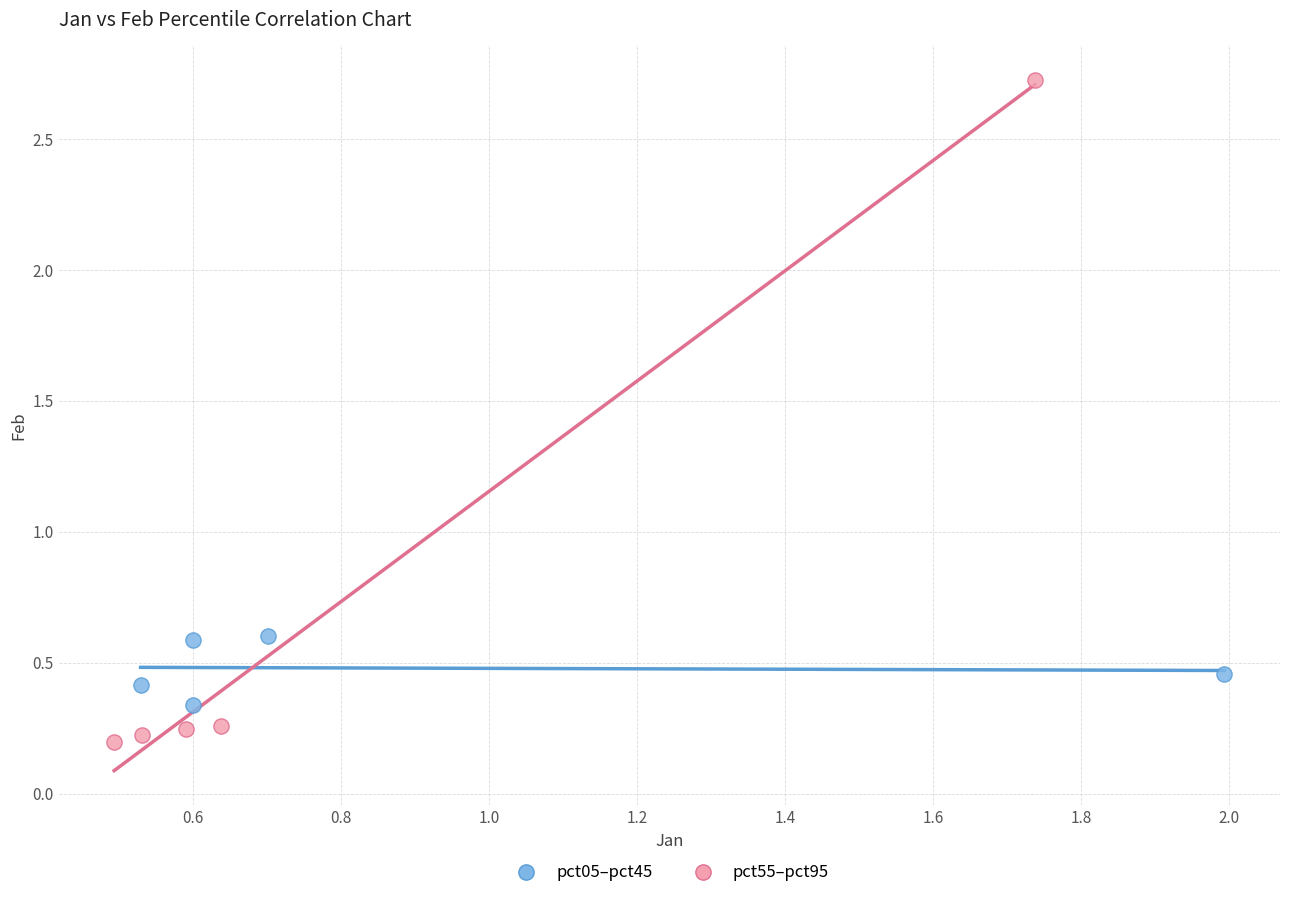

Which series reaches the maximum Y coordinate?

pct55–pct95